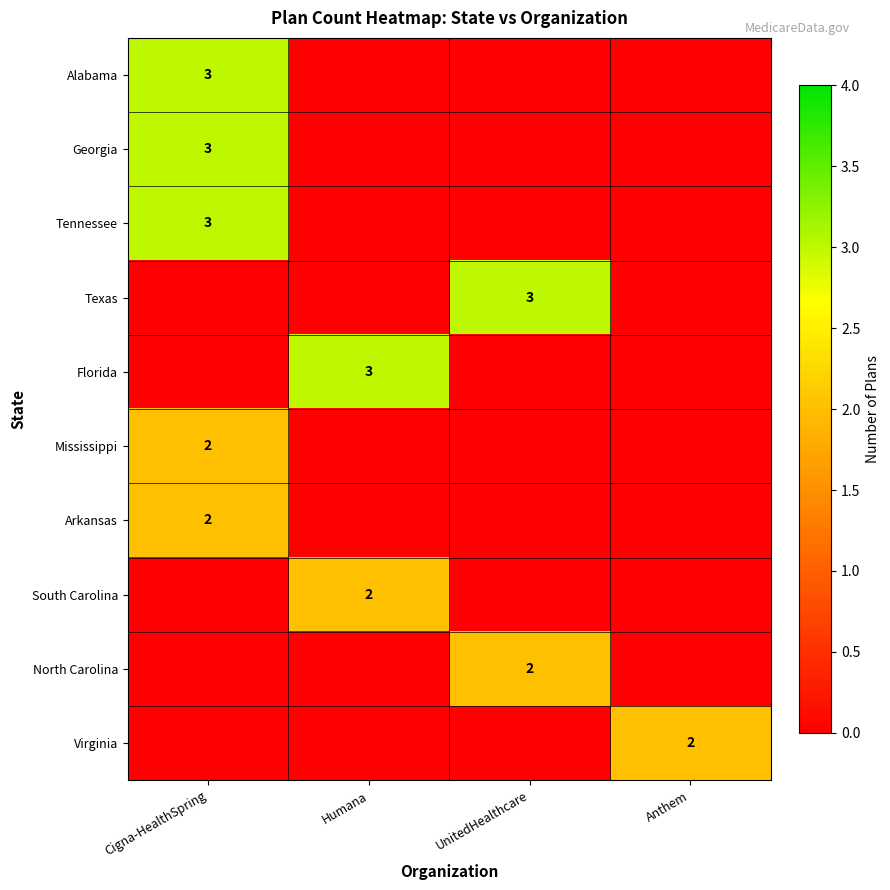

Which category has the lowest value across all series?

Humana